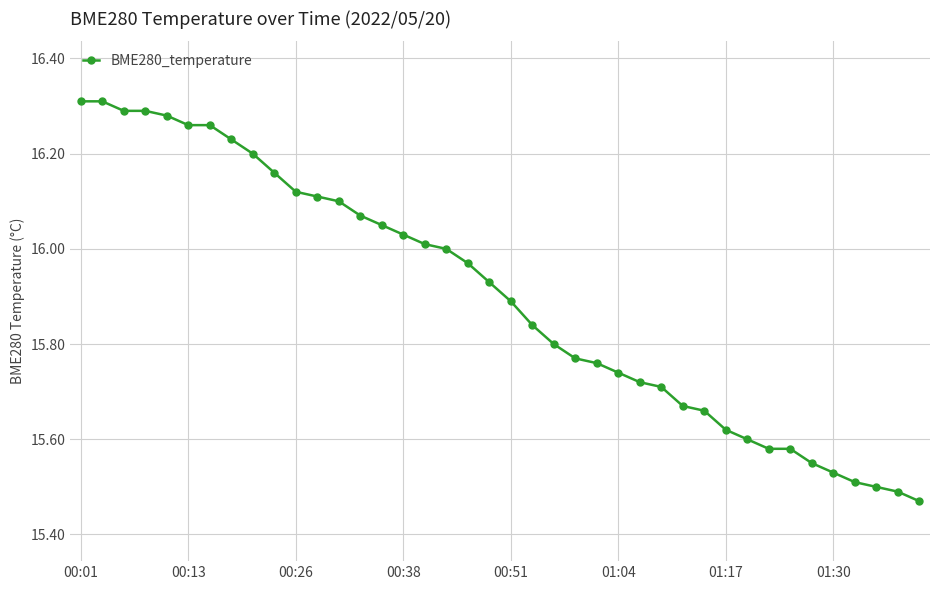

What is the difference between the maximum and second lowest values?

0.8